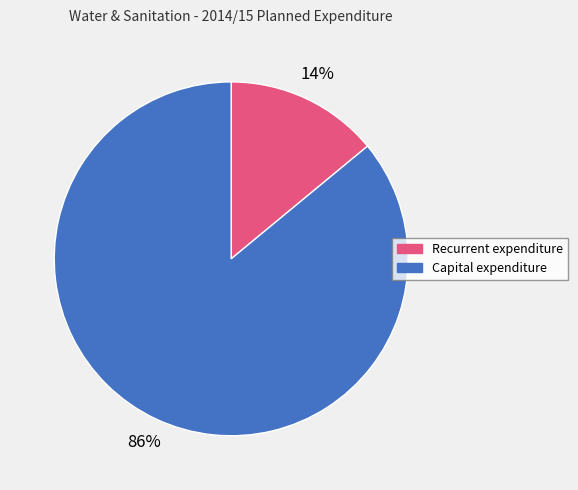

Which slice is the largest?

Capital expenditure